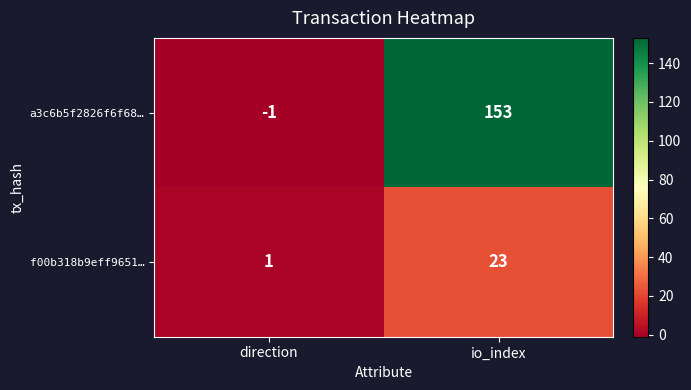

At which label is a3c6b5f2826f6f68… closest to 76?

direction